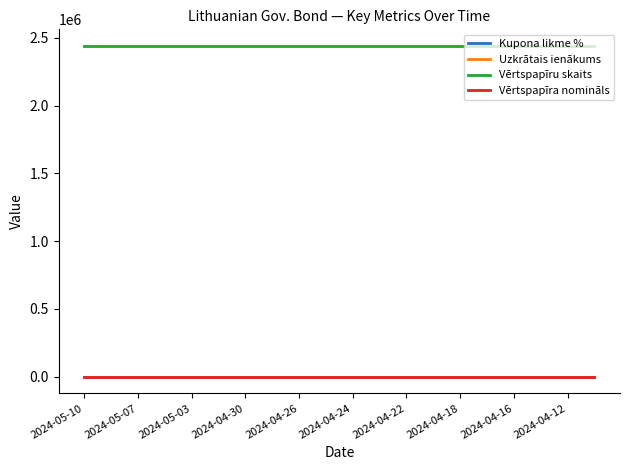

True or false: Vērtspapīru skaits and Uzkrātais ienākums cross at least once.

False